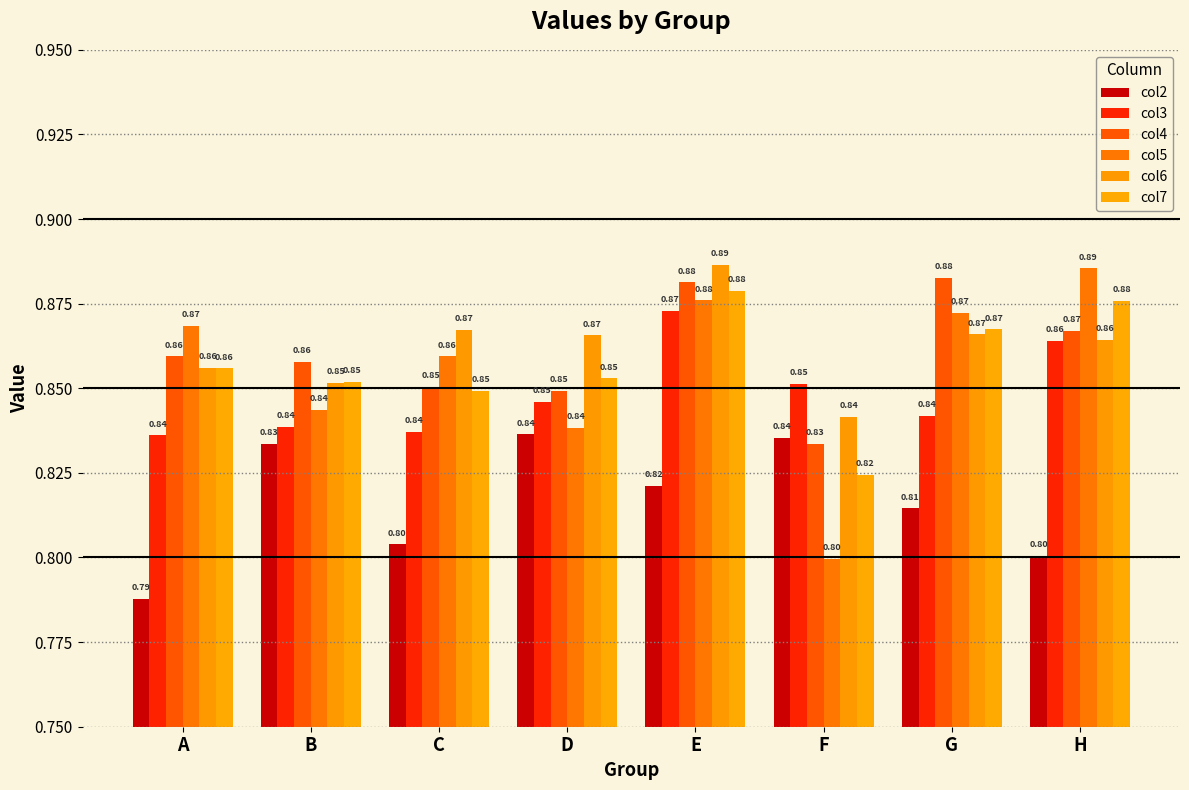

Reading right to left, transcribe all the data shown in this chart.

col2: 0.8	0.8	0.8	0.8	0.8	0.8	0.8	0.8
col3: 0.9	0.8	0.9	0.9	0.8	0.8	0.8	0.8
col4: 0.9	0.9	0.8	0.9	0.8	0.9	0.9	0.9
col5: 0.9	0.9	0.8	0.9	0.8	0.9	0.8	0.9
col6: 0.9	0.9	0.8	0.9	0.9	0.9	0.9	0.9
col7: 0.9	0.9	0.8	0.9	0.9	0.8	0.9	0.9